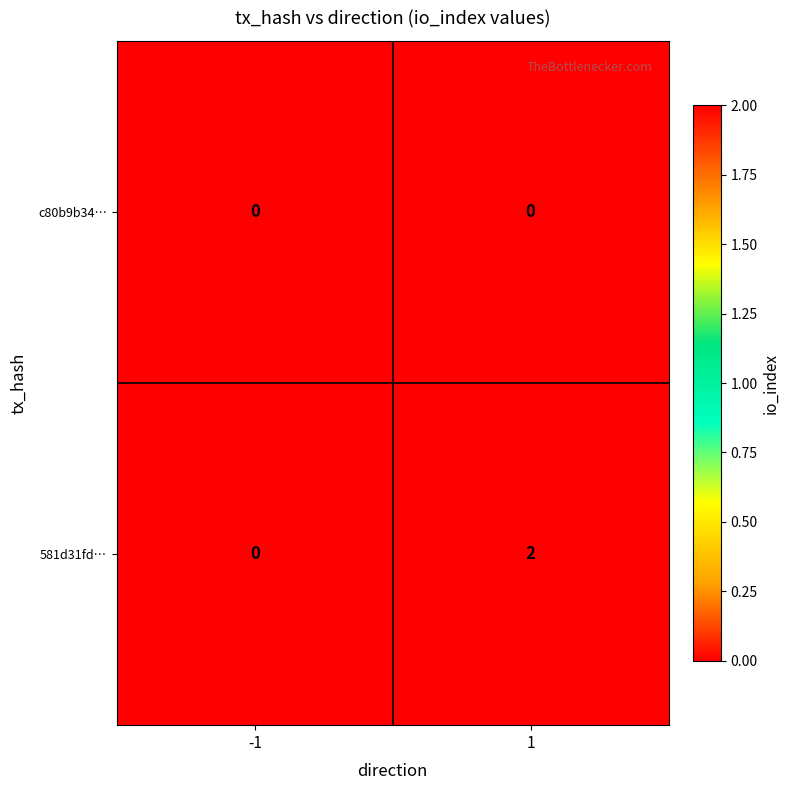

True or false: 581d31fd… has a value of -1 at -1.

False